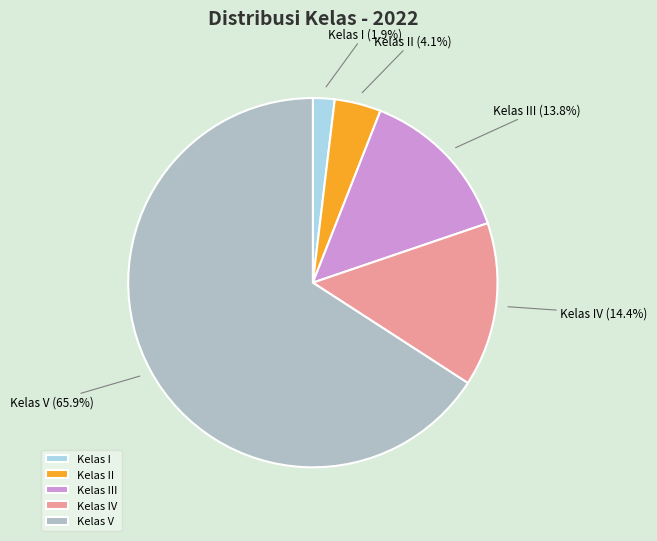

To the nearest percent, what is the difference between the Kelas V and Kelas IV slice percentages?

51%